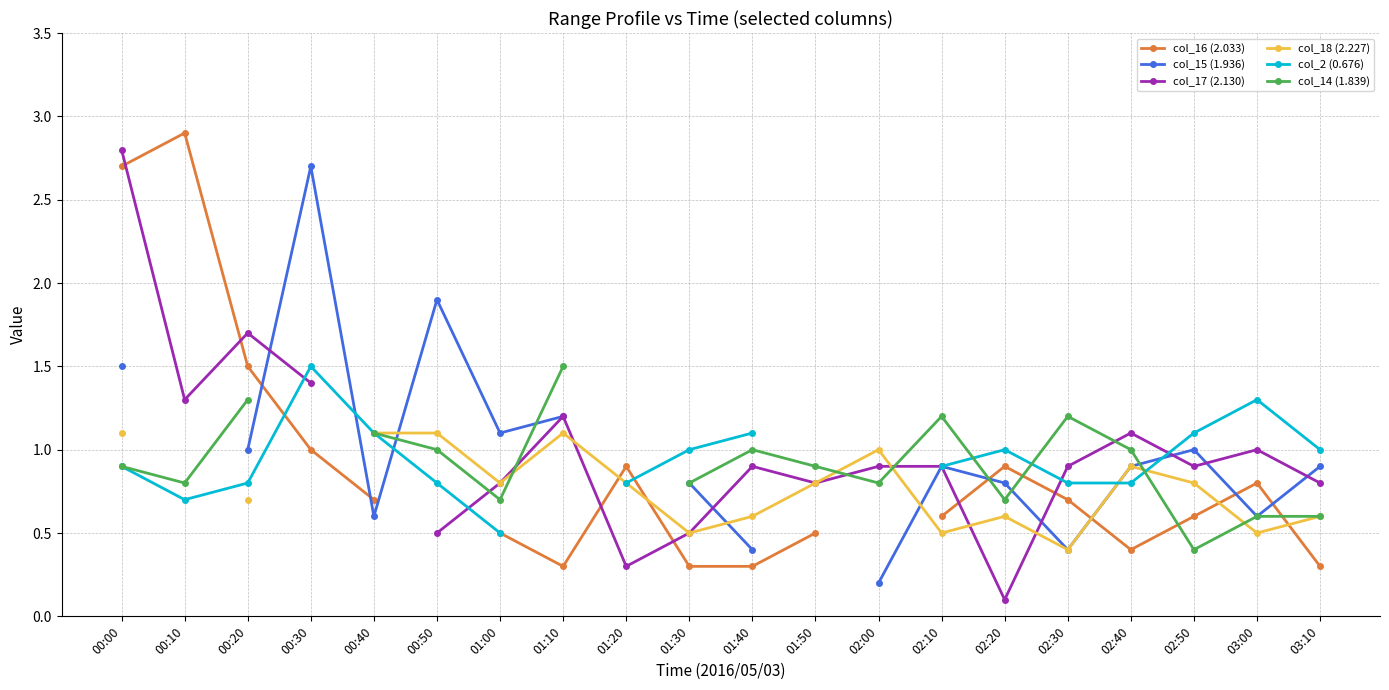

True or false: col_14 (1.839) has more than 0 points higher than both neighbors.

True